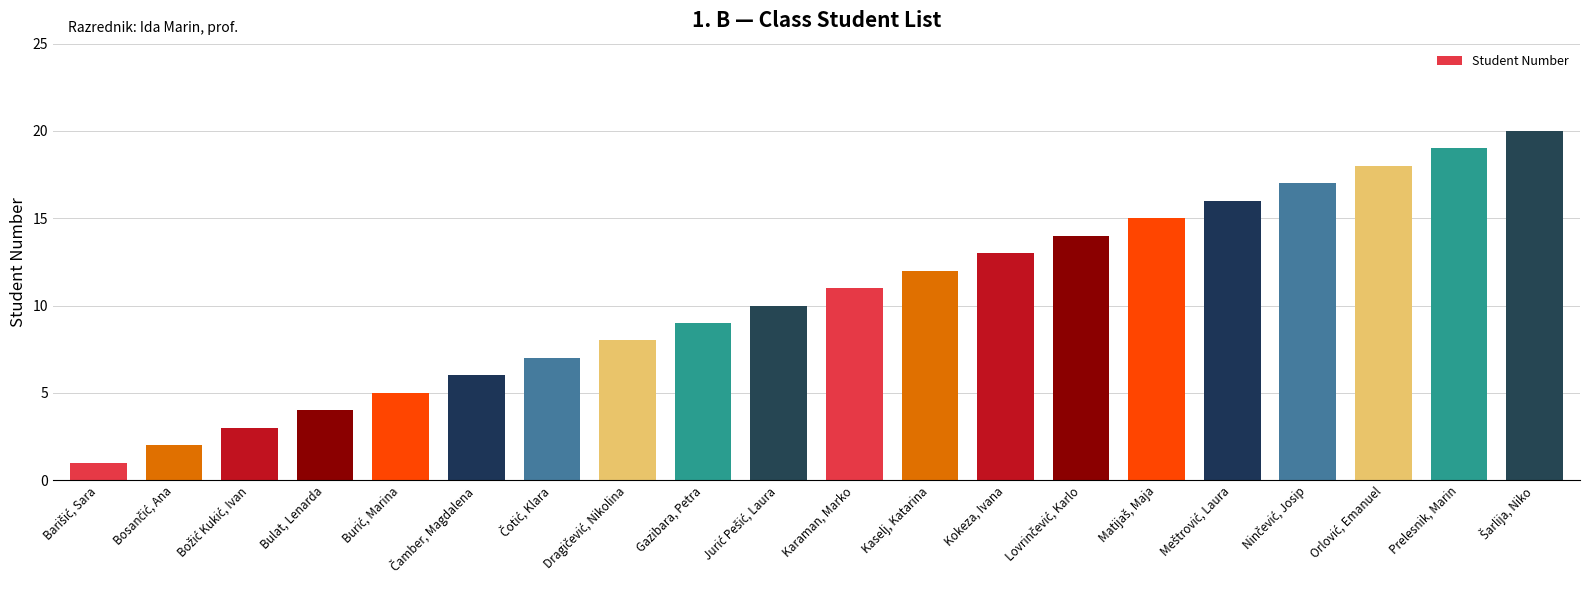

What is the sum of all values?

210